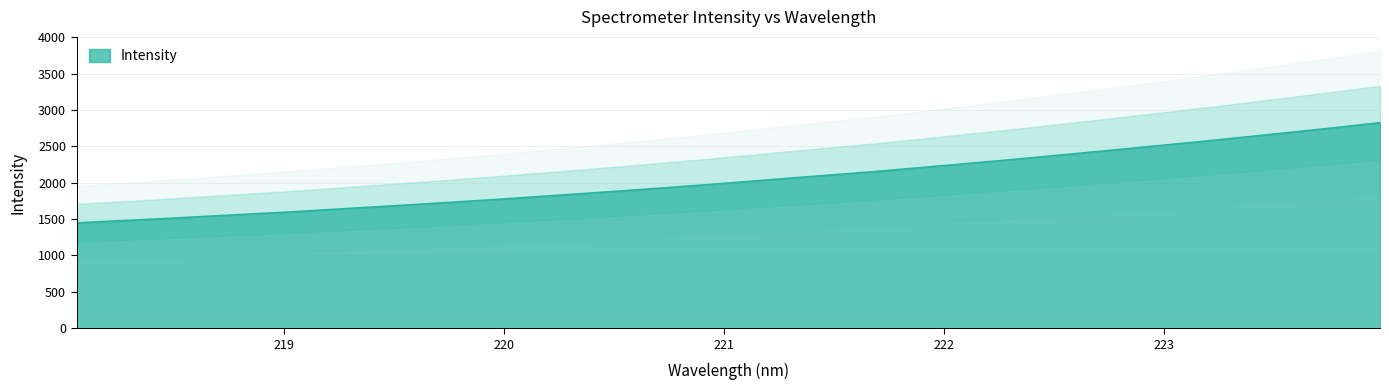

What is the smallest value displayed?

1448.2